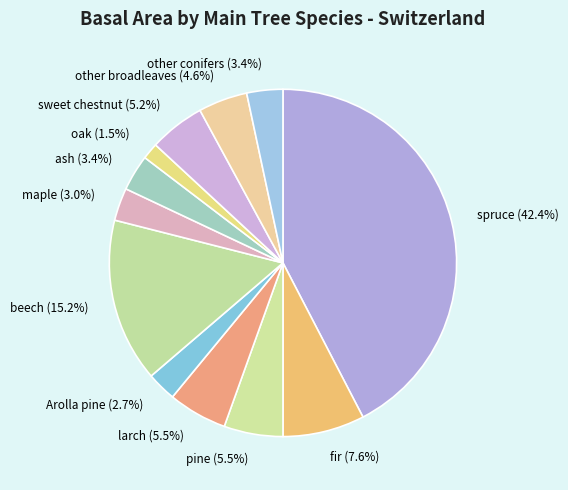

Is there a majority slice in this chart?

No